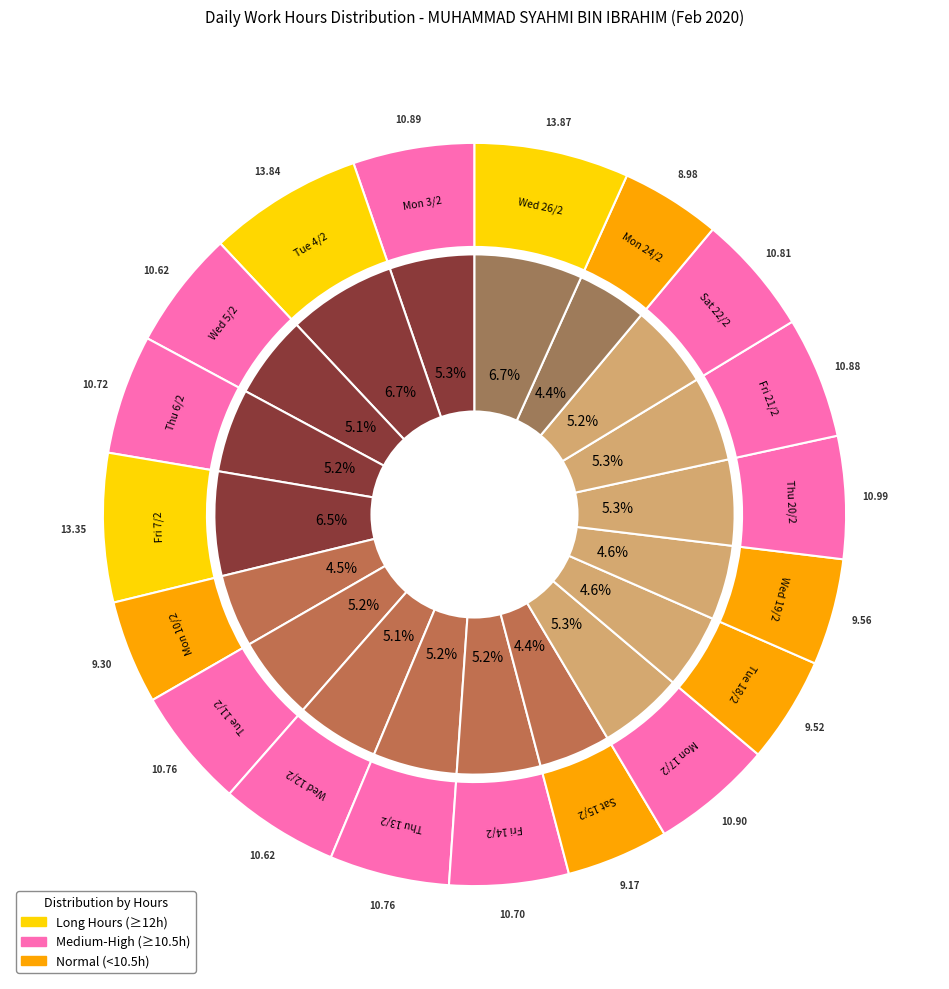

True or false: Wed 5/2 accounts for 1% of the total.

False